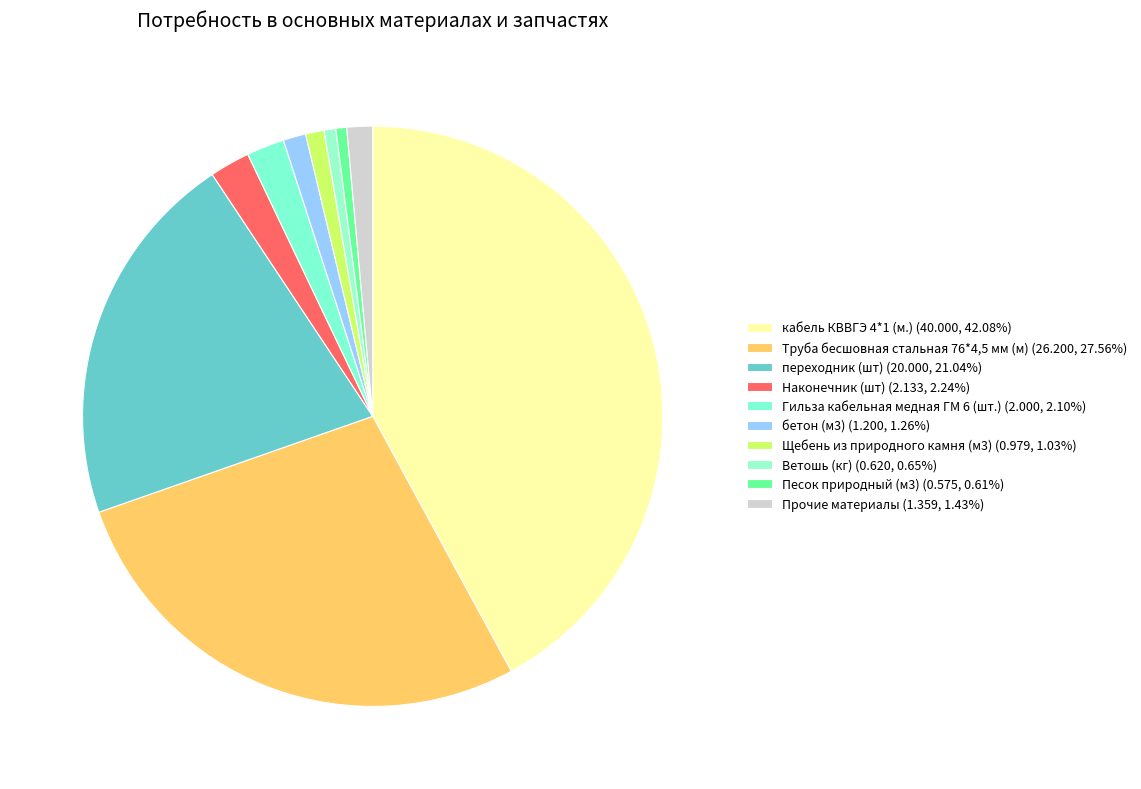

How many segments does this pie chart have?

10